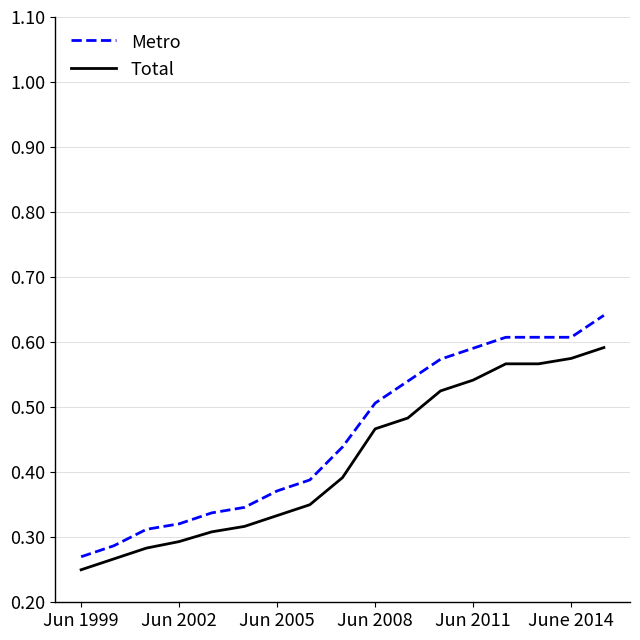

True or false: Total and Metro intersect in this chart.

False